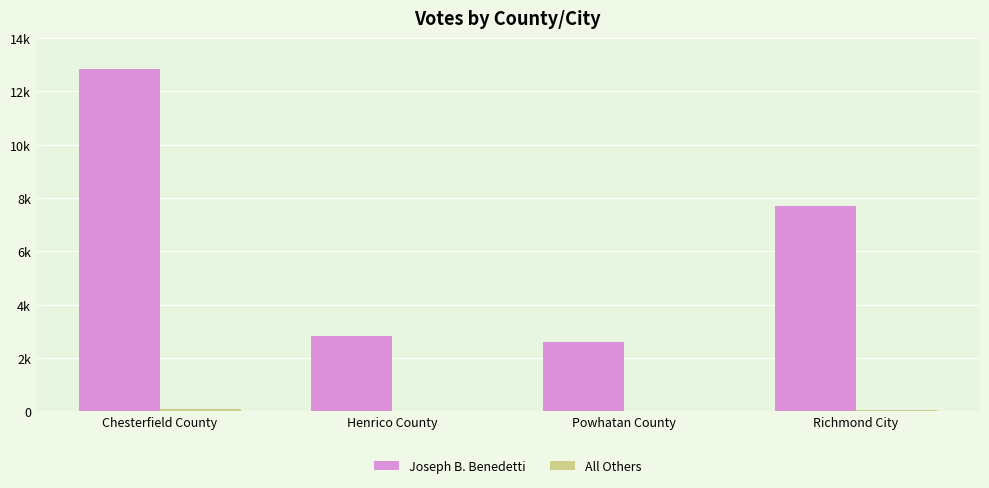

Rank the series by their average value, from highest to lowest.

Joseph B. Benedetti, All Others